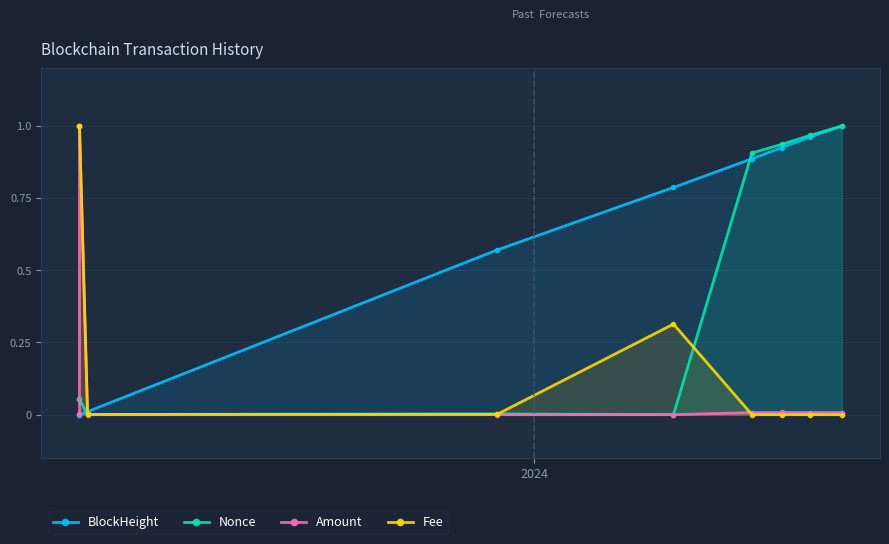

List the series in order of their overall mean, highest first.

BlockHeight, Nonce, Fee, Amount